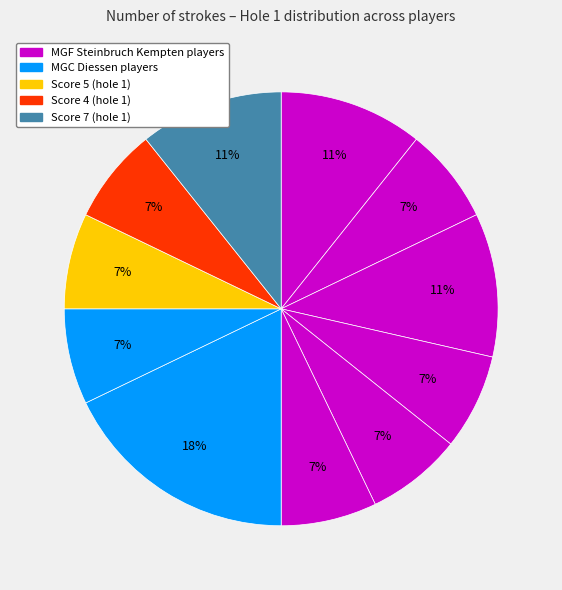

Count the number of slices in the pie.

11